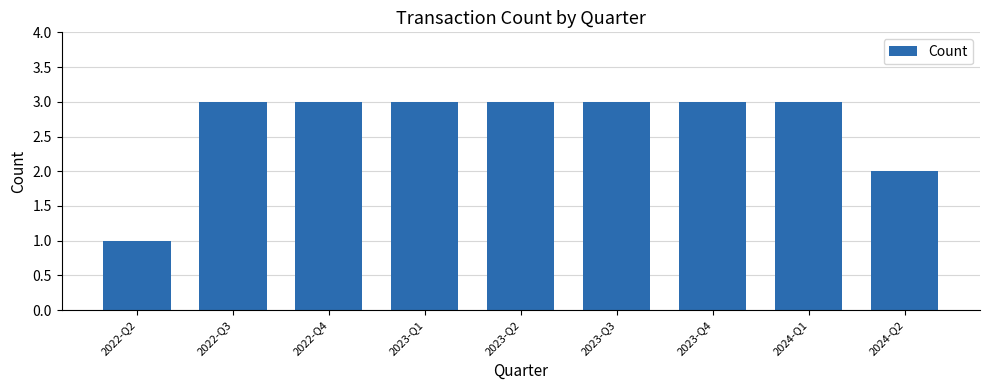

How many data points are less than 3?

2